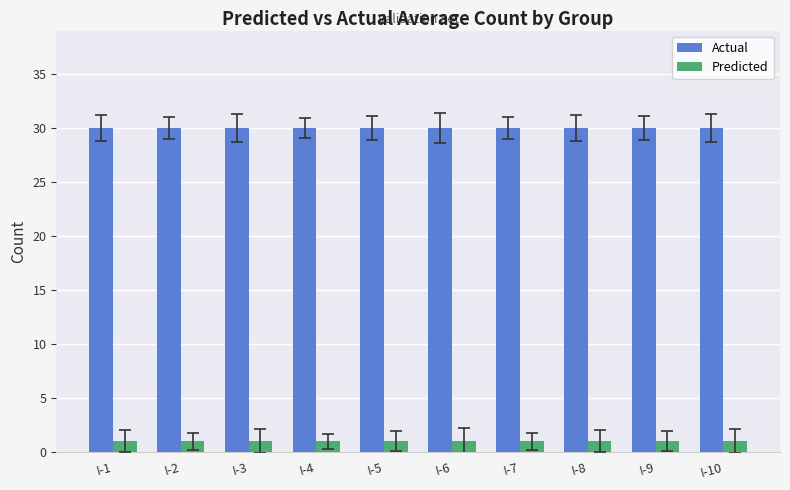

What is the sum of all Predicted values?

10